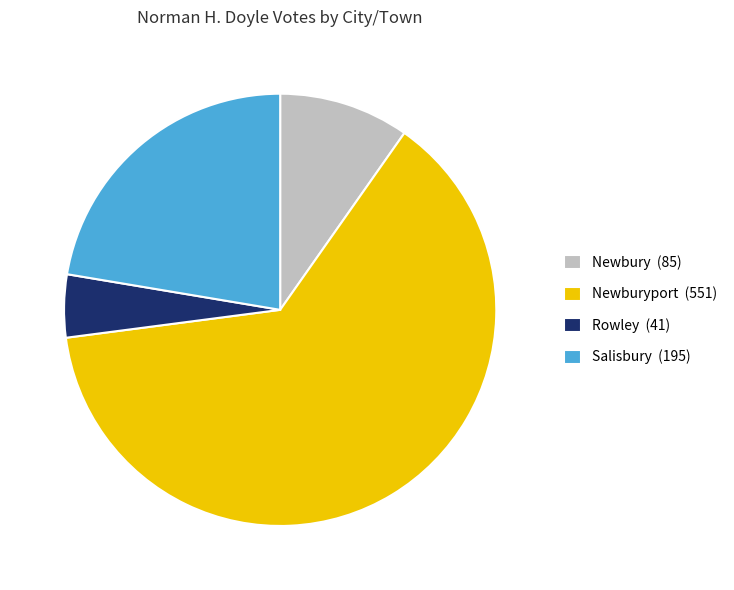

Which slice is the smallest?

Rowley (41)